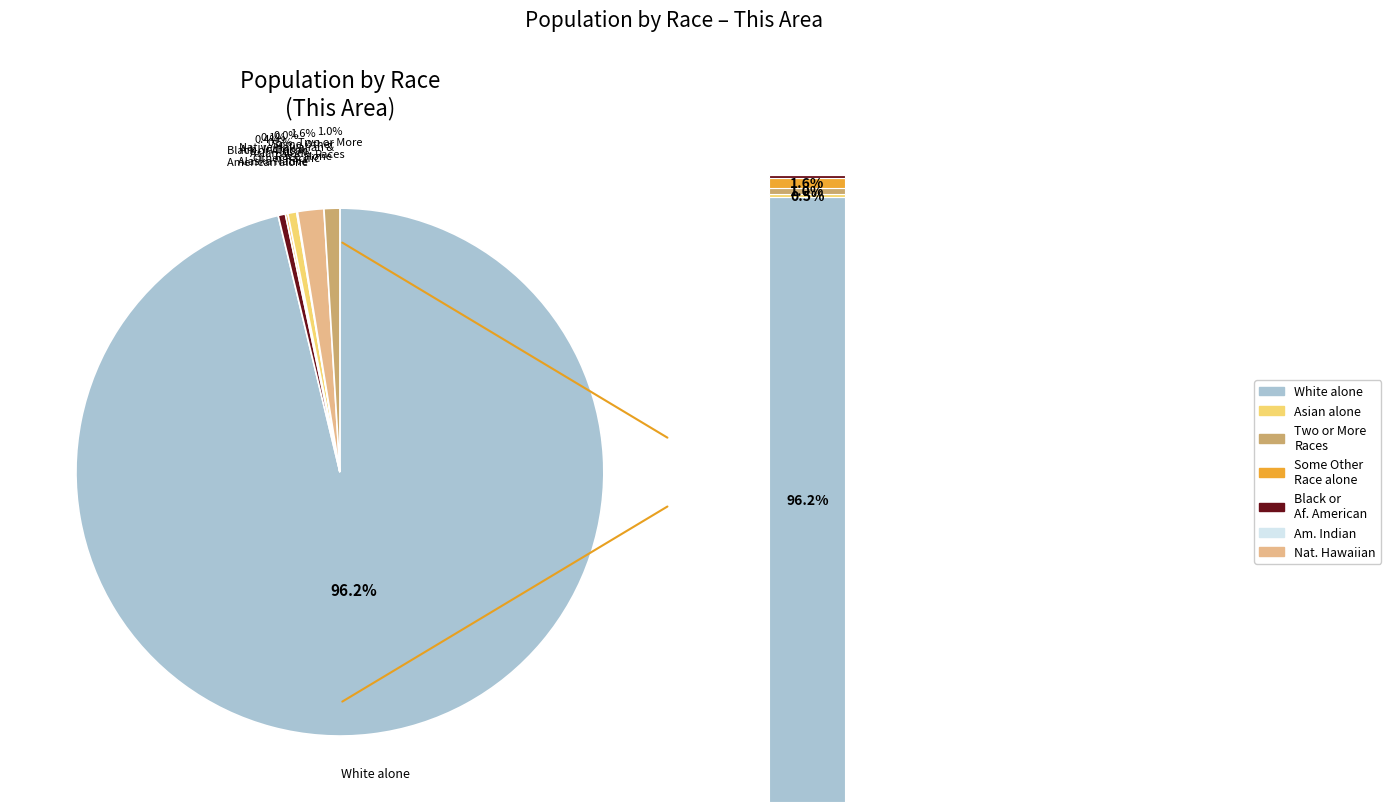

What percentage is NOT represented by Native Hawaiian and Other Pacific?

100.0%